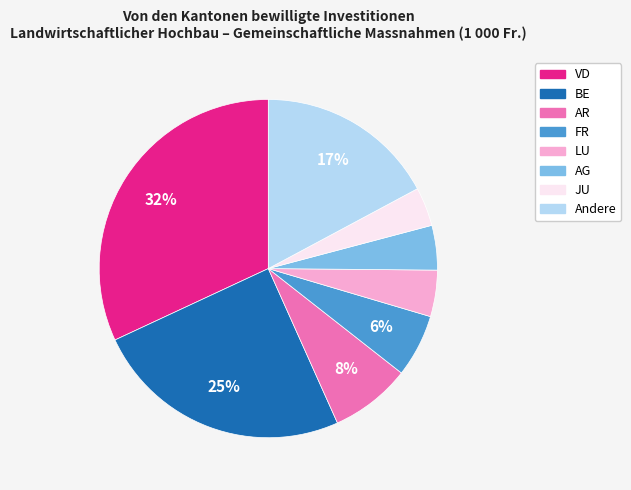

To the nearest percent, what is the difference between the largest and smallest slice percentages?

28%